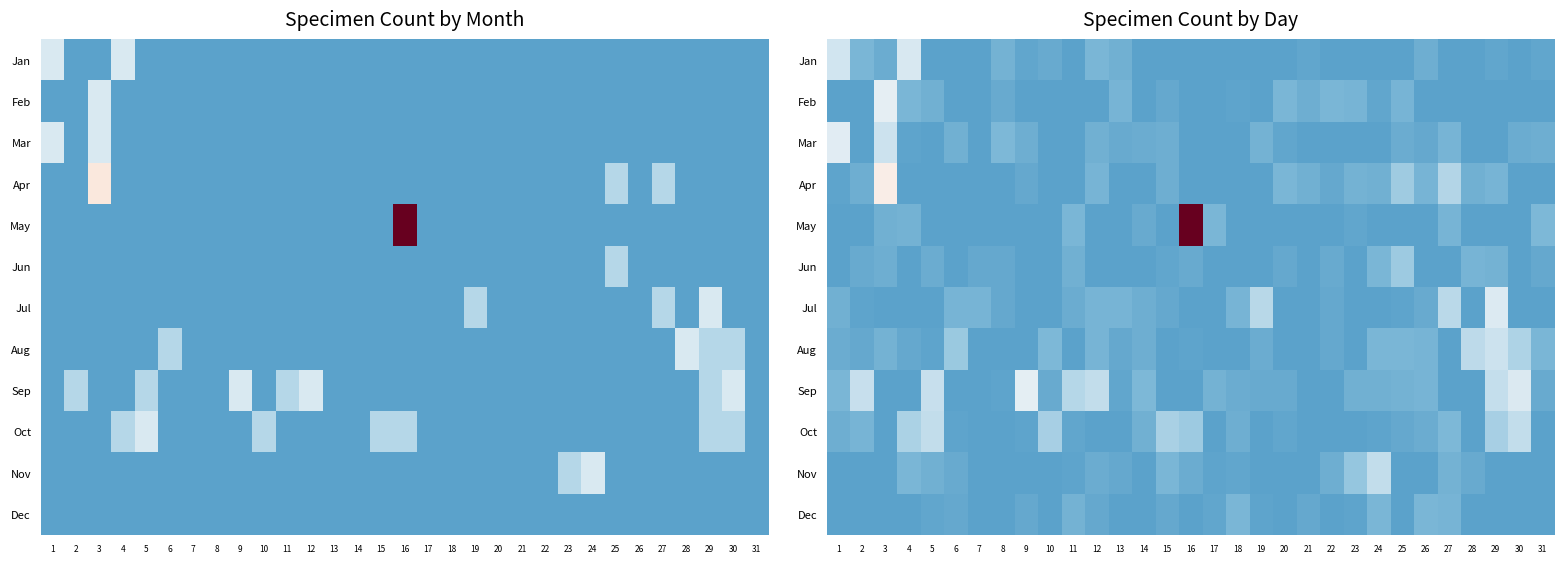

What is the sum of all Jul values?

13.1